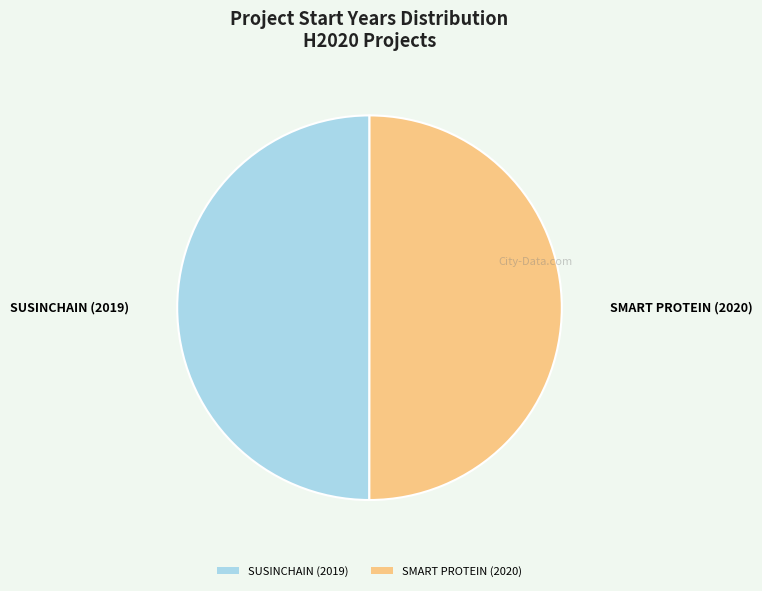

Is the sum of SUSINCHAIN (2019) and SMART PROTEIN (2020) greater than half?

Yes